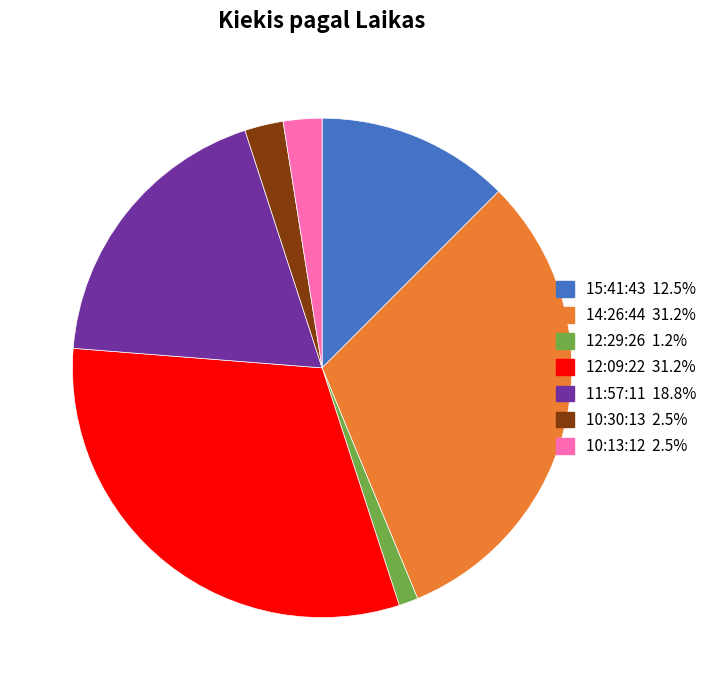

Is it true that 14:26:44 is 31% of the pie?

True